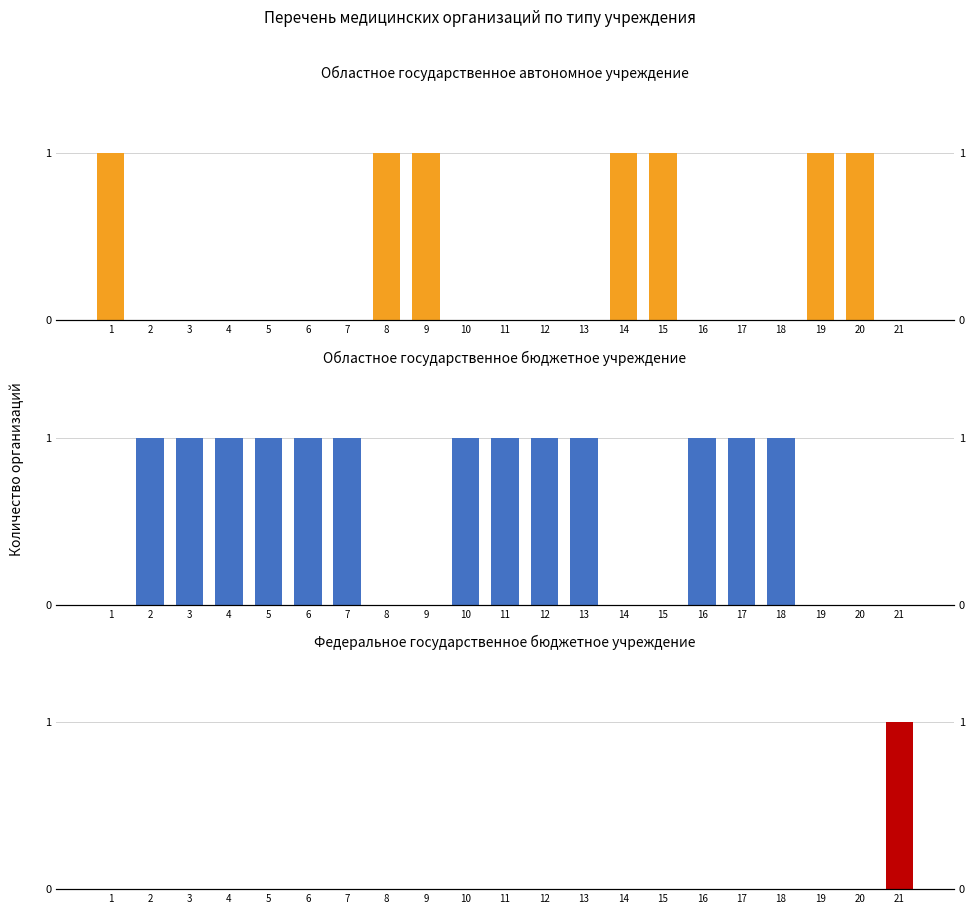

The Областное государственное бюджетное учреждение series shows 1 at 12. True or false?

True